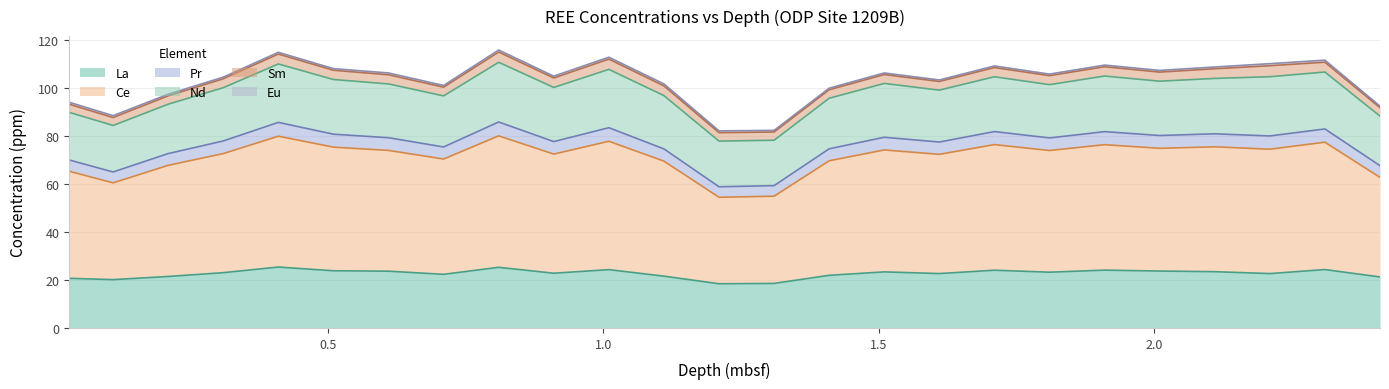

List the labels in order of Pr value, largest first.

0.81, 0.41, 1.01, 2.31, 2.21, 1.91, 1.71, 2.11, 0.51, 2.01, 0.61, 1.51, 1.81, 0.91, 0.31, 1.61, 1.11, 0.71, 1.41, 0.21, 0.03, 2.41, 0.11, 1.31, 1.21